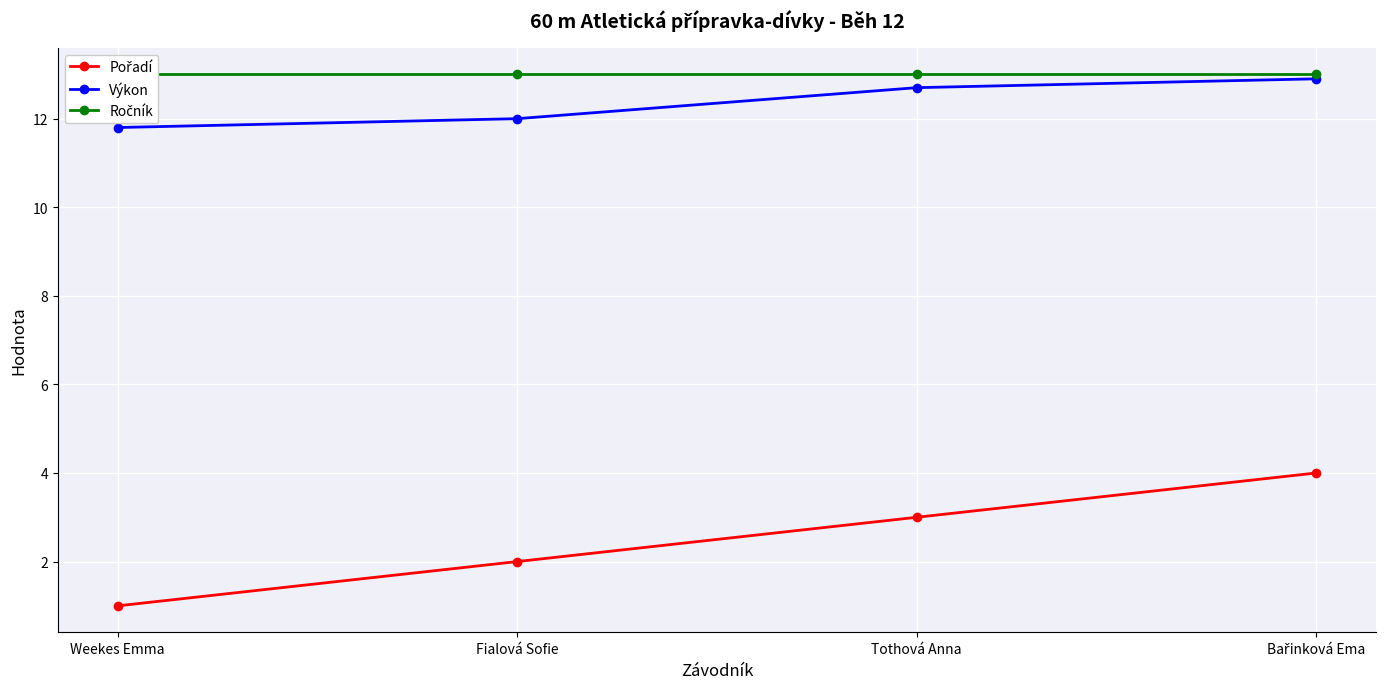

What is the difference between the highest and lowest values at Tothová Anna?

10.0